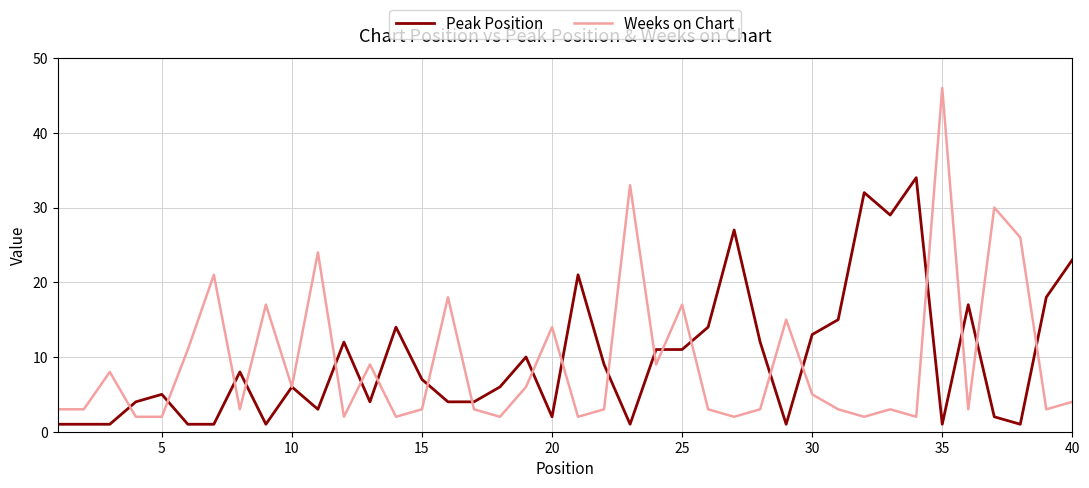

Rank the series by their maximum value, from highest to lowest.

Weeks on Chart, Peak Position